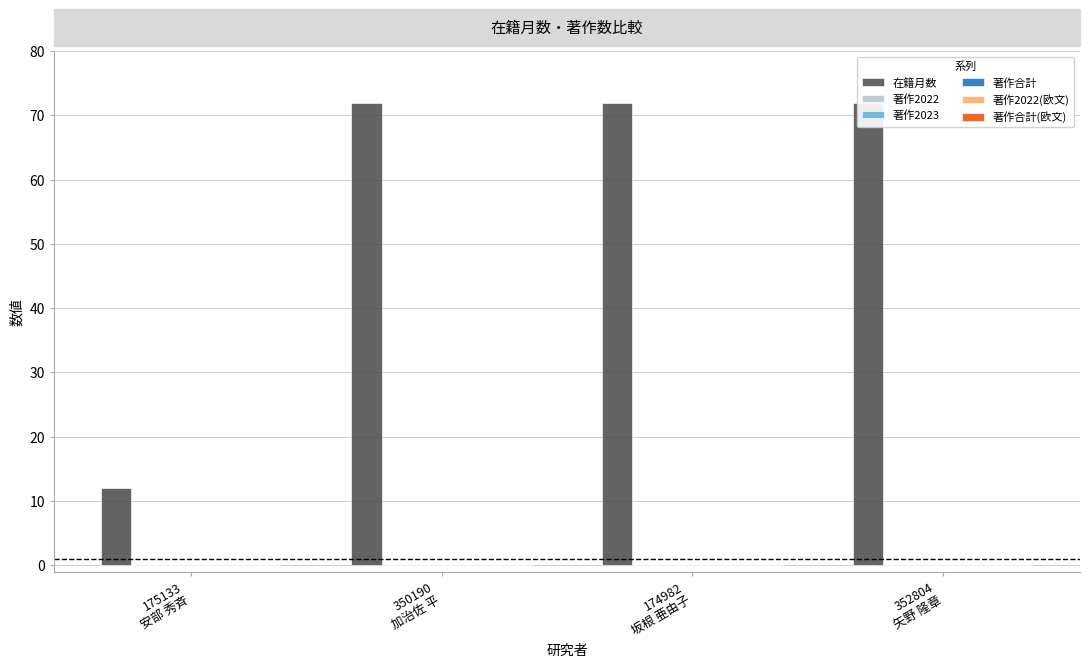

At how many categories does at least one series exceed 17?

3